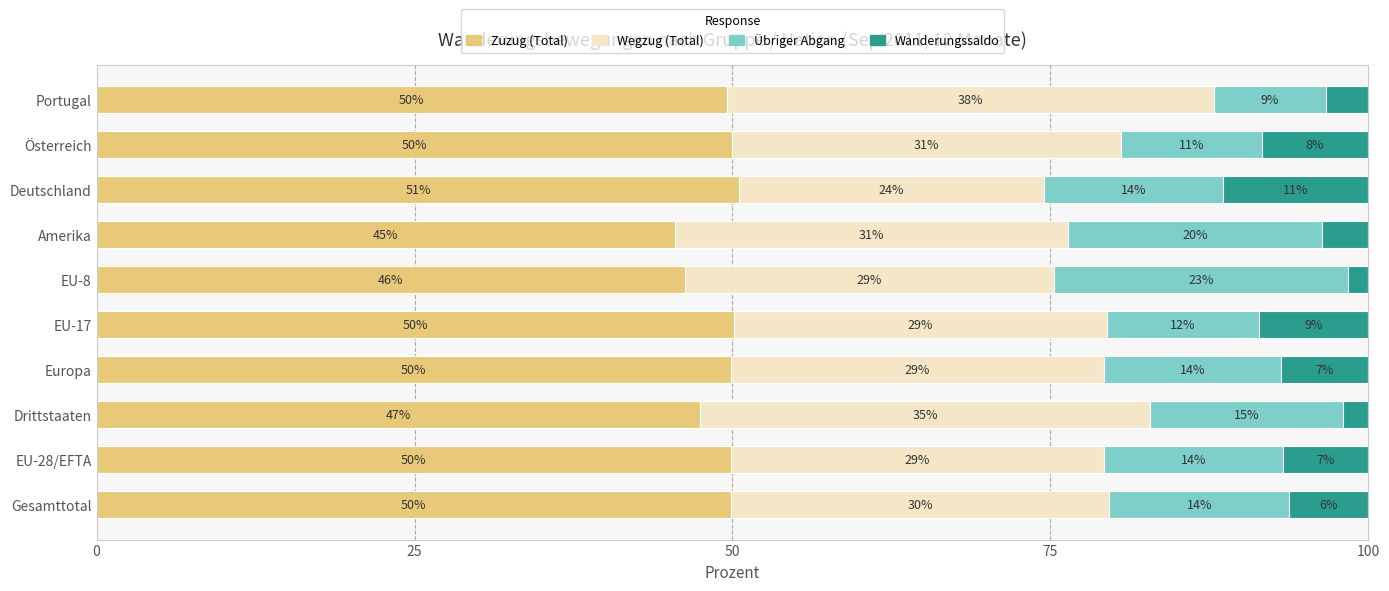

At which label does Zuzug (Total) reach its peak?

Deutschland